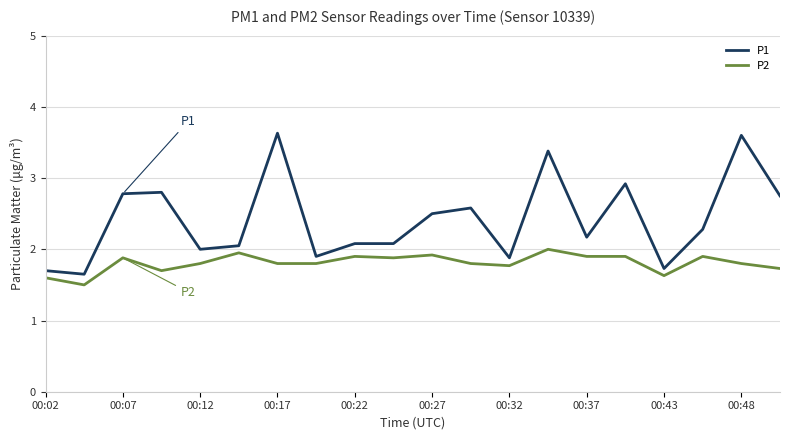

What is the maximum value shown in the chart?

3.6